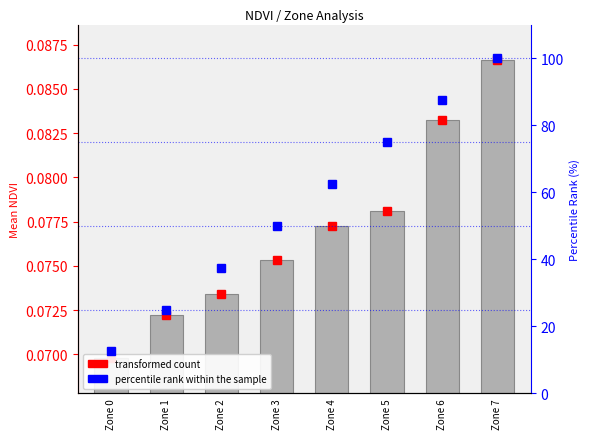

The value of percentile rank within the sample at Zone 1 is 25.0. True or false?

True